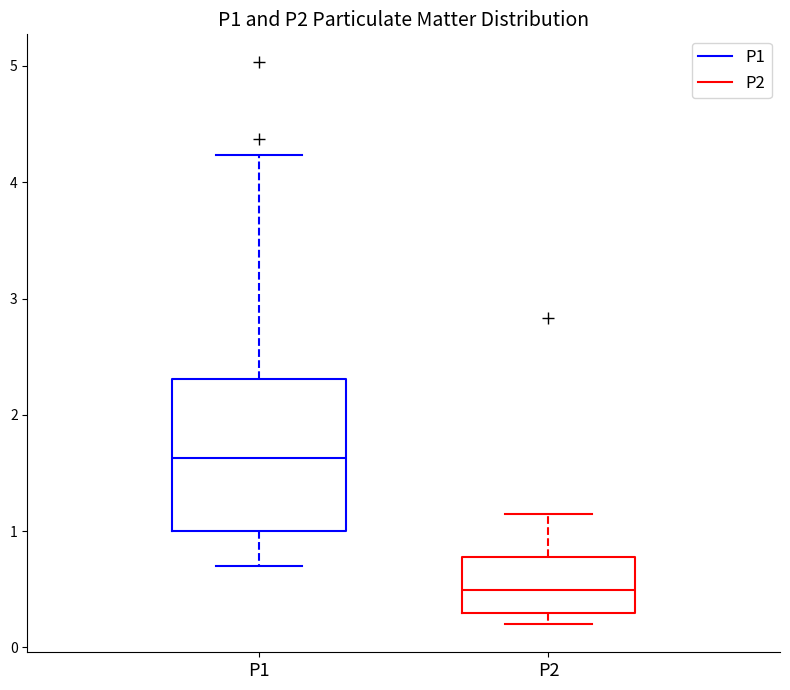

Which box is the tallest, from its lower edge to its upper edge?

P1